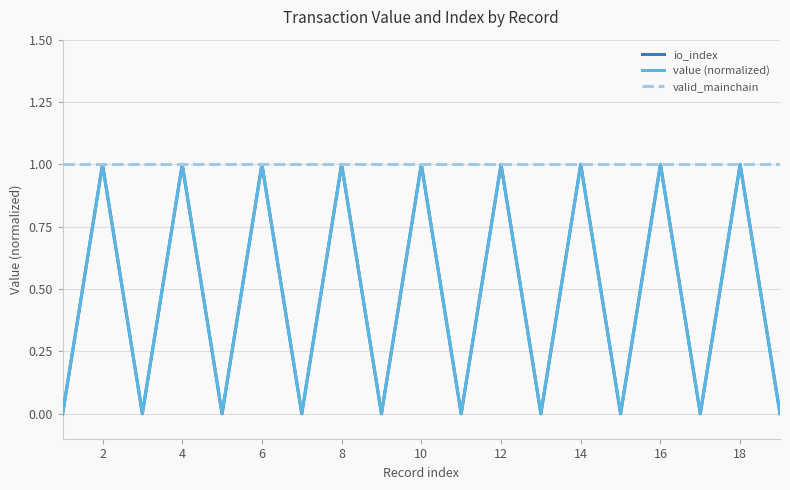

Is this an area chart (filled region under the line)?

No